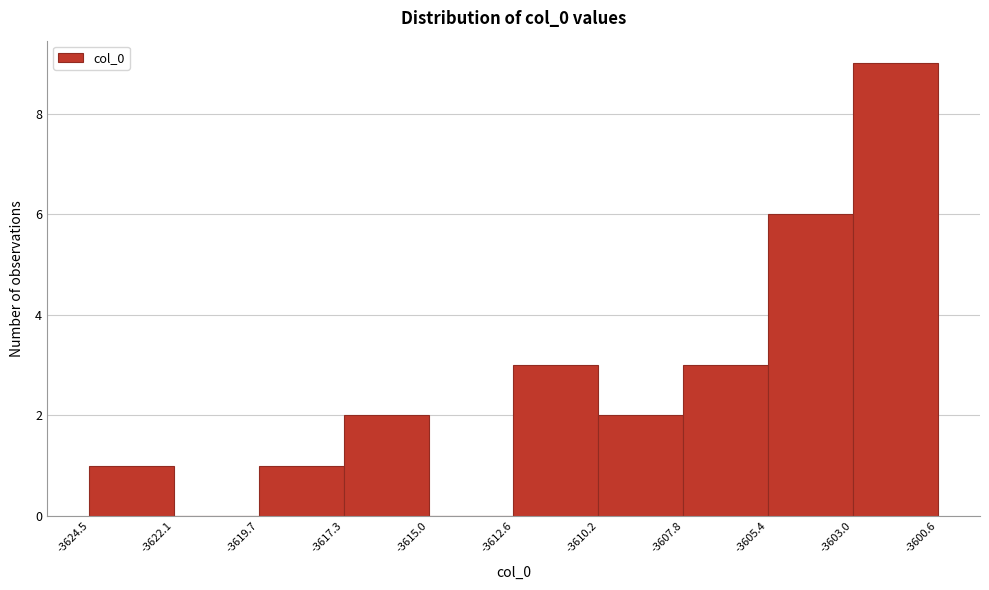

Reading left to right, transcribe this chart: for each bar, give the range it covers on the x-axis and its height. The values are not printed on the chart, so give them approximately, as read against the axis.

-3624.5 to -3622.1: 1
-3622.1 to -3619.7: 0
-3619.7 to -3617.3: 1
-3617.3 to -3615.0: 2
-3615.0 to -3612.6: 0
-3612.6 to -3610.2: 3
-3610.2 to -3607.8: 2
-3607.8 to -3605.4: 3
-3605.4 to -3603.0: 6
-3603.0 to -3600.6: 9